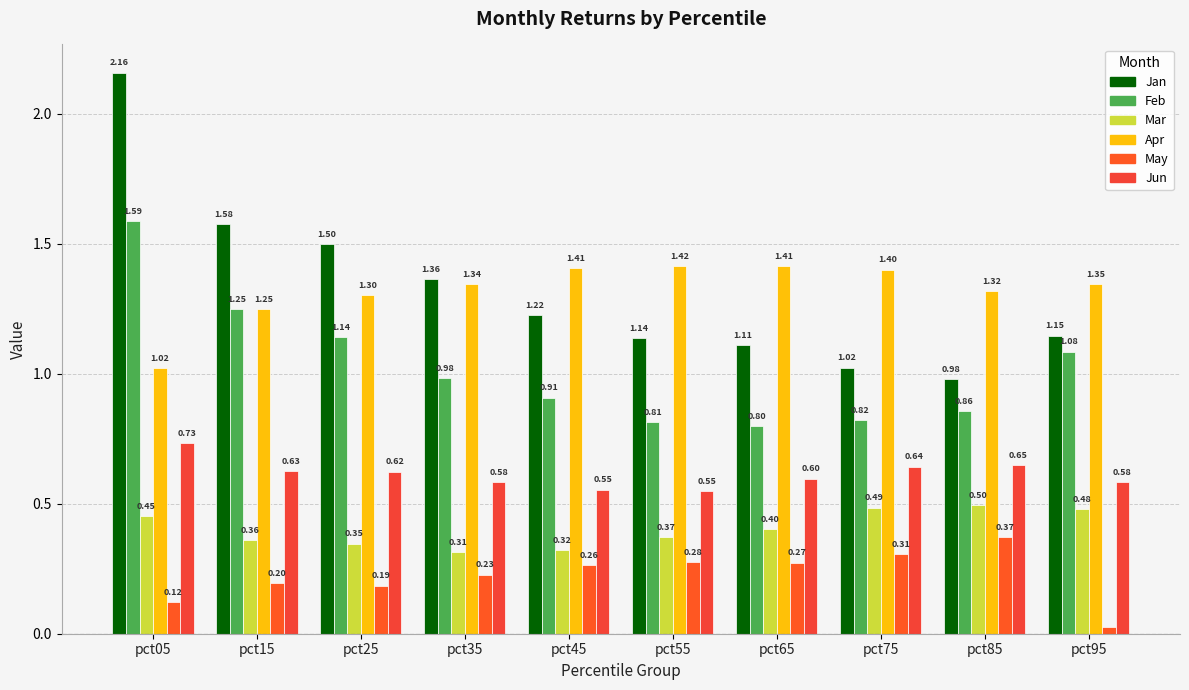

The Jun series shows 0.4 at pct35. True or false?

False